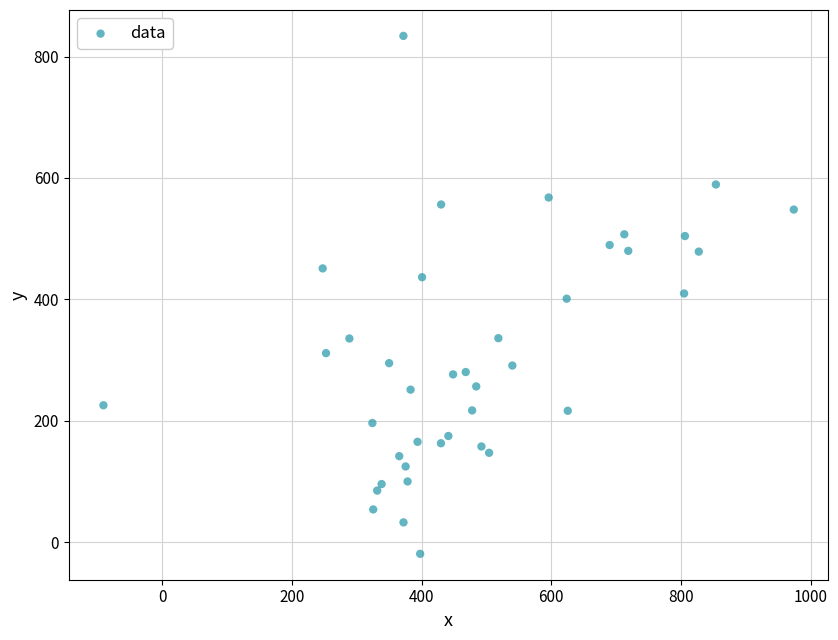

What is the range of Y values (max minus min)?

852.9